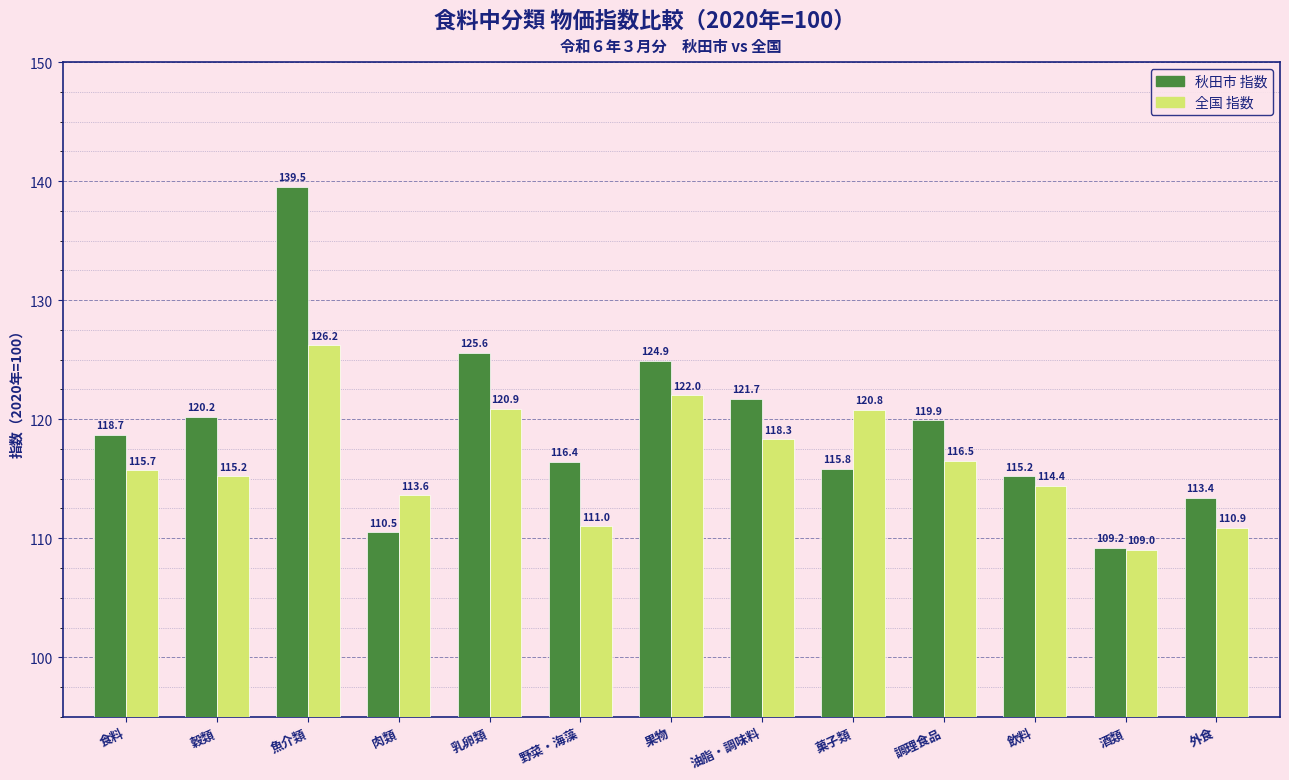

Reading left to right, list all the values displayed in this chart.

秋田市 指数: 118.7	120.2	139.5	110.5	125.6	116.4	124.9	121.7	115.8	119.9	115.2	109.2	113.4
全国 指数: 115.7	115.2	126.2	113.6	120.9	111.0	122.0	118.3	120.8	116.5	114.4	109.0	110.9